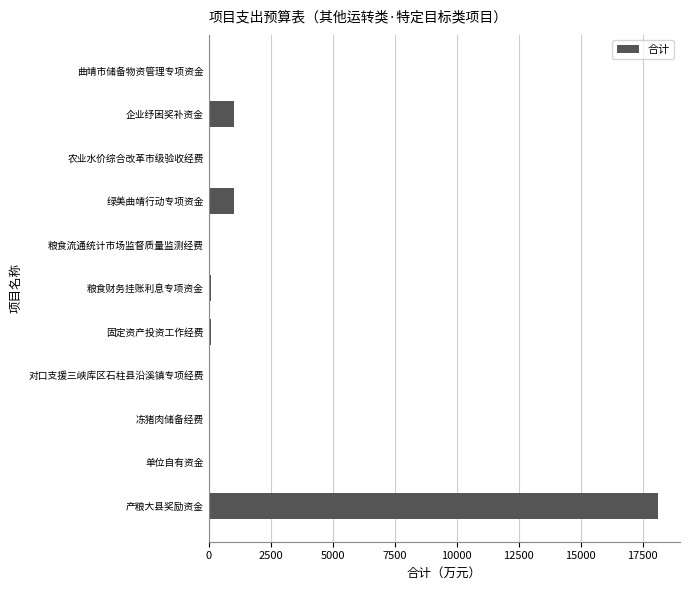

How many data points does each series have?

11